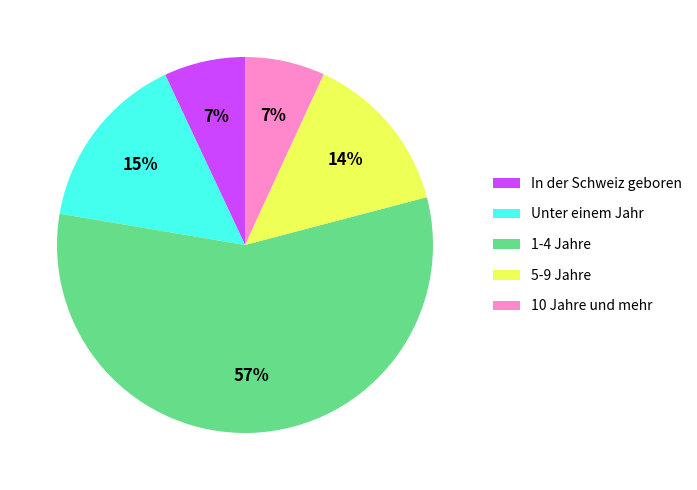

Between 10 Jahre und mehr and Unter einem Jahr, which is larger?

Unter einem Jahr